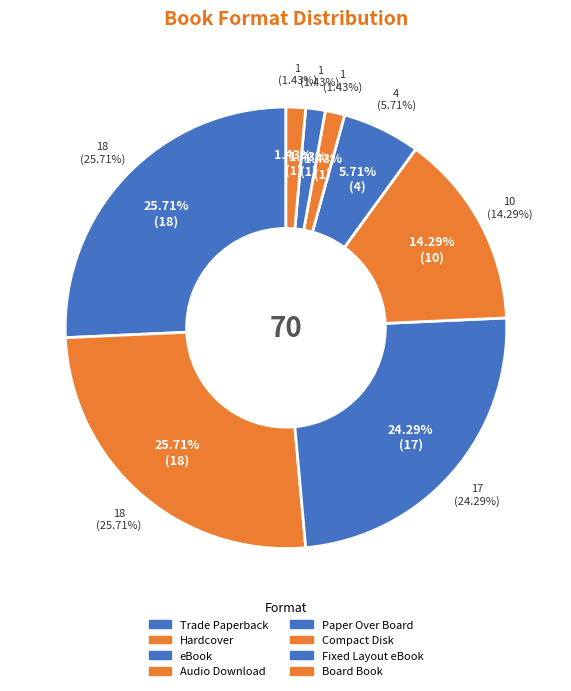

To the nearest percent, what is the average slice percentage?

12%